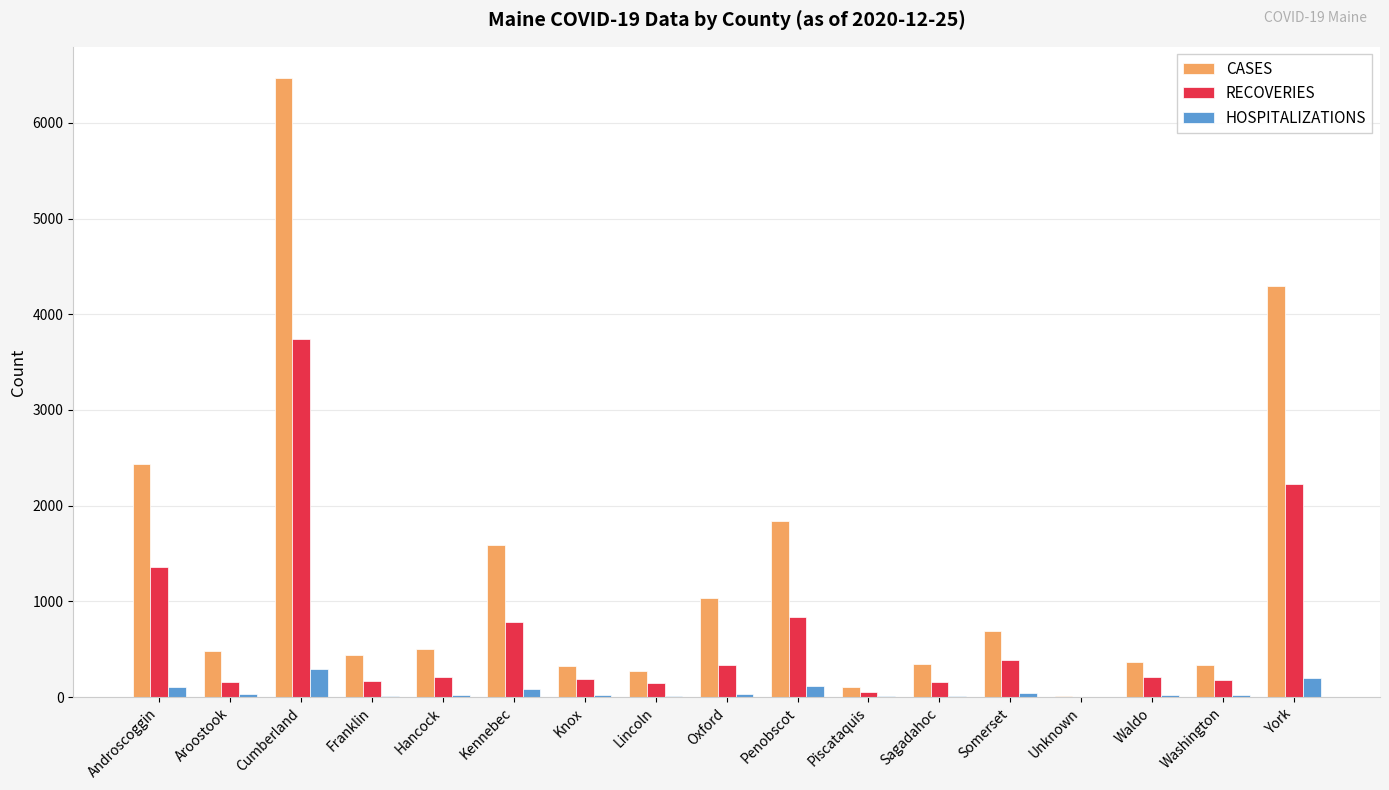

The value of RECOVERIES at Penobscot is 1150. True or false?

False